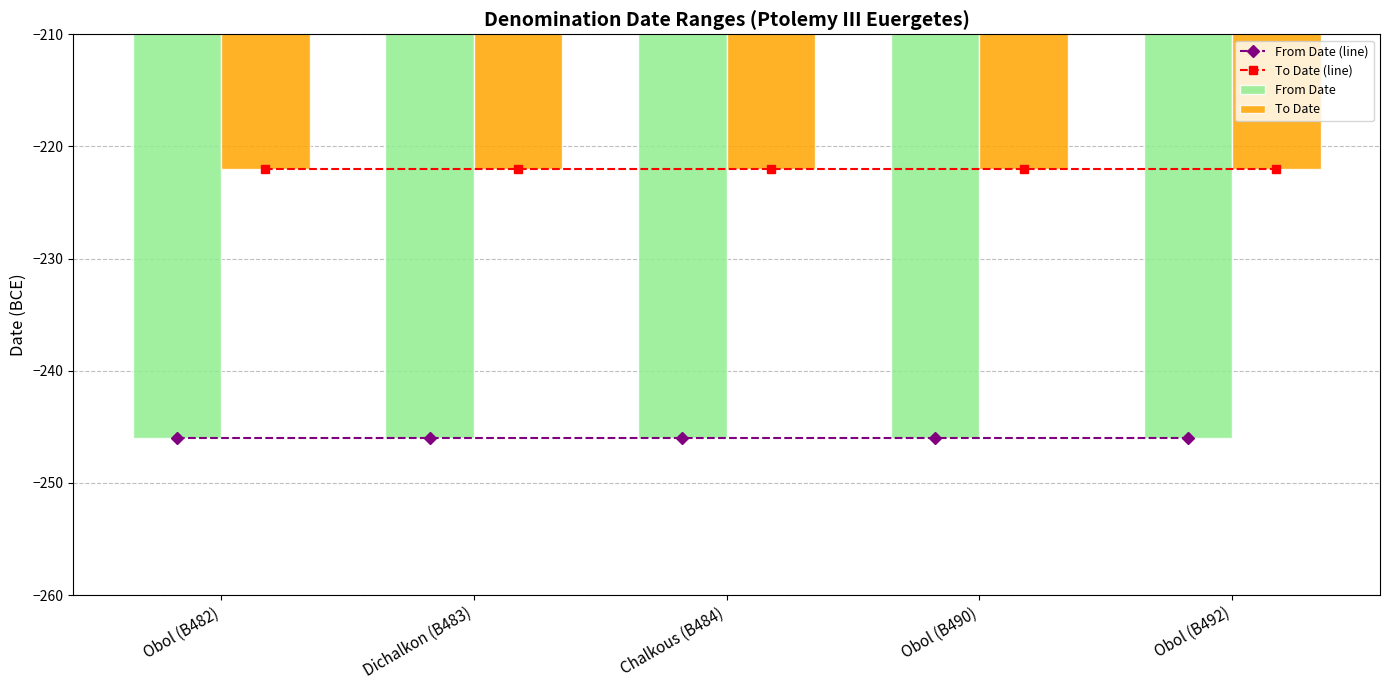

What are all the series names shown in the legend?

From Date (line), To Date (line), From Date, To Date